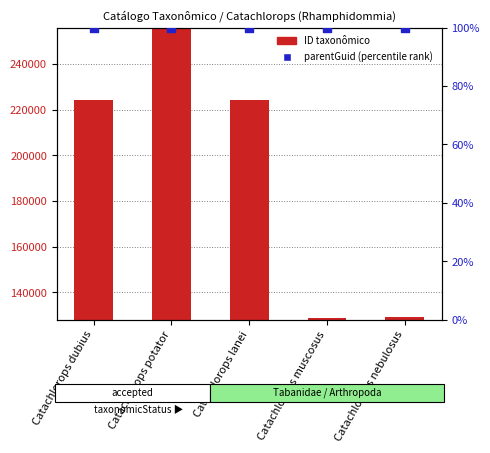

Is the value of parentGuid (percentile) at Catachlorops nebulosus greater than the value of ID taxonômico at Catachlorops dubius?

No